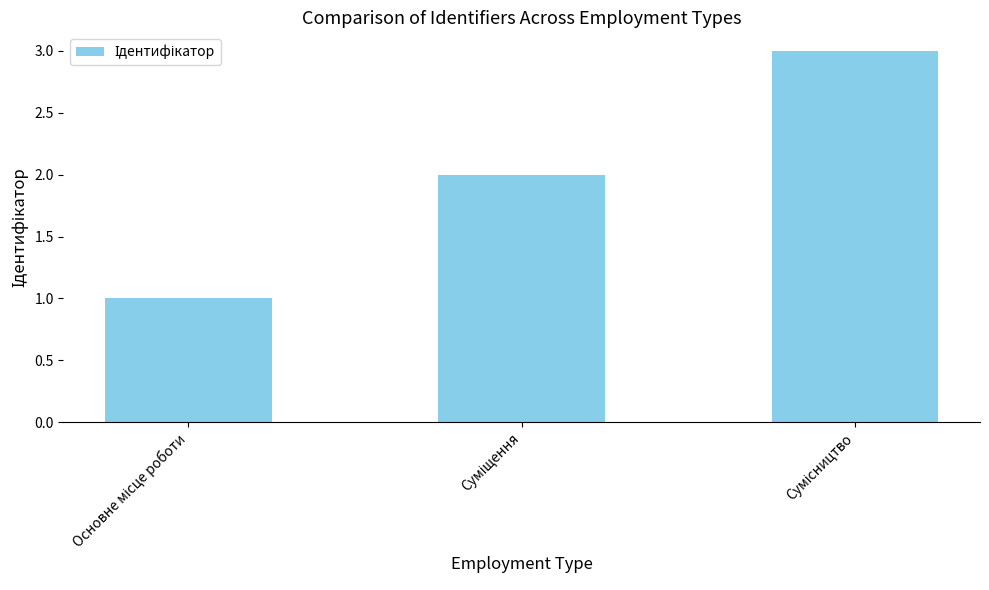

What is the greatest value displayed?

3